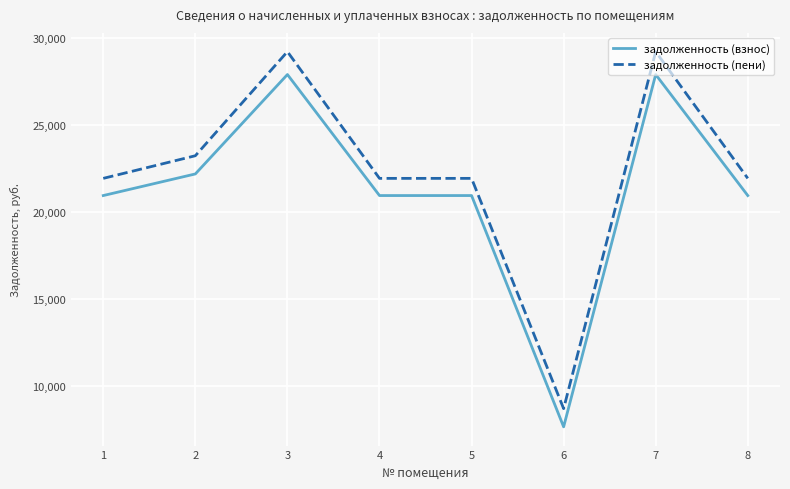

What is the sum of the задолженность (взнос) values at 7 and 8?

48814.2